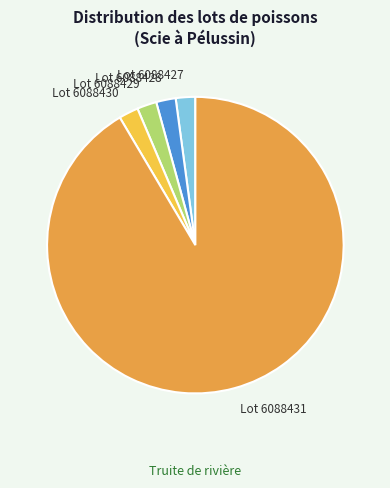

The Lot 6088428 slice represents 2% of the pie. True or false?

True